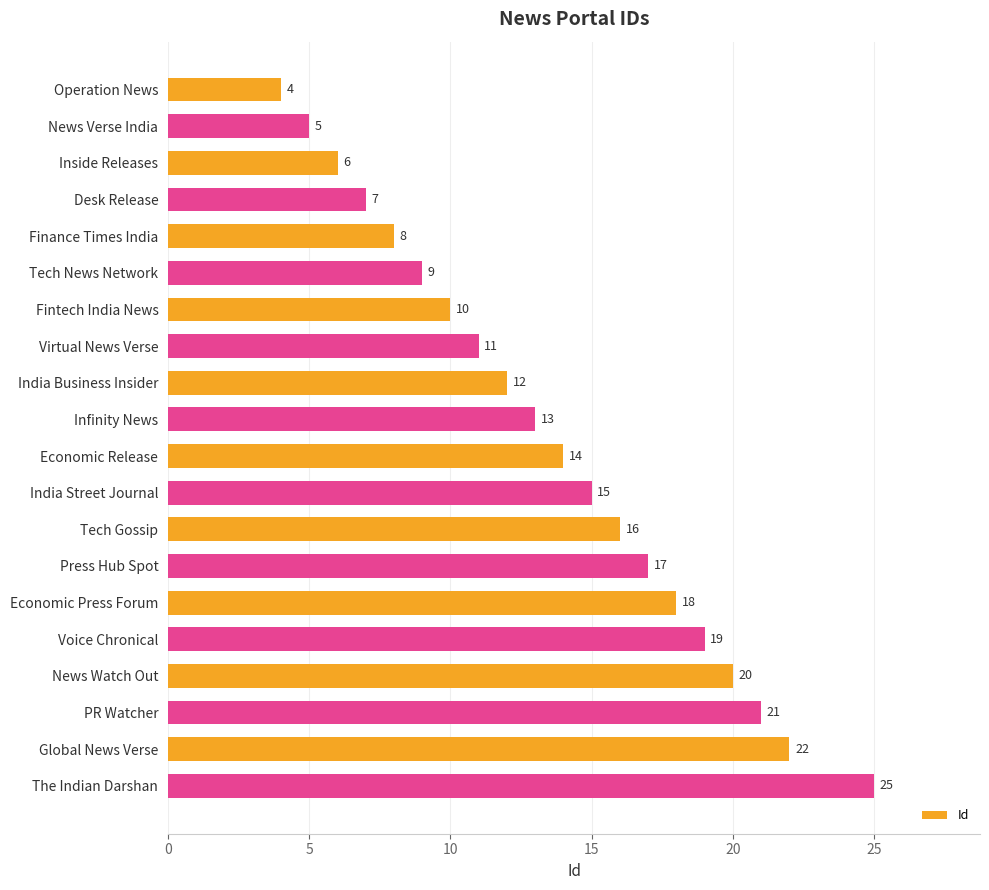

List the labels in order of value, largest first.

The Indian Darshan, Global News Verse, PR Watcher, News Watch Out, Voice Chronical, Economic Press Forum, Press Hub Spot, Tech Gossip, India Street Journal, Economic Release, Infinity News, India Business Insider, Virtual News Verse, Fintech India News, Tech News Network, Finance Times India, Desk Release, Inside Releases, News Verse India, Operation News